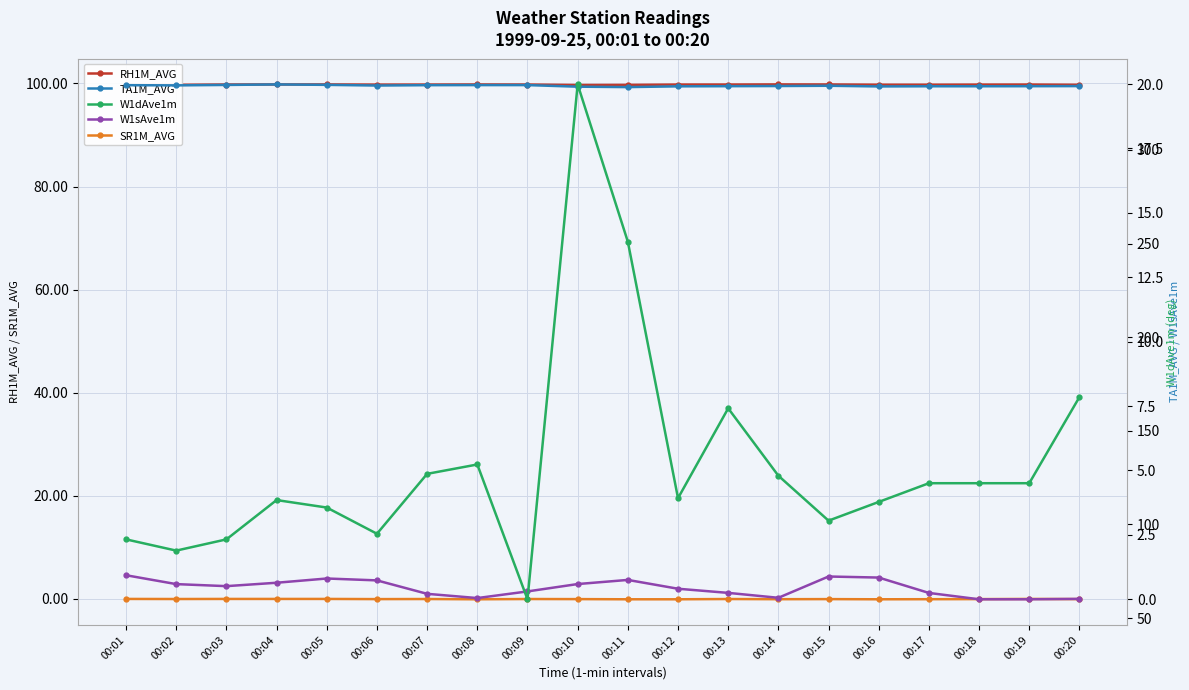

True or false: RH1M_AVG and W1sAve1m cross at least once.

False